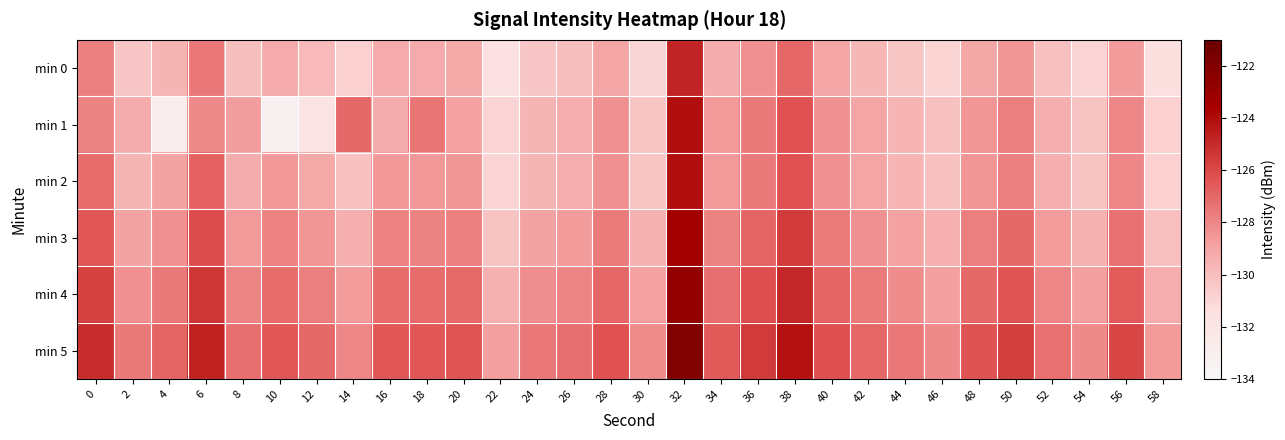

At which category is the sum across all series the highest?

32